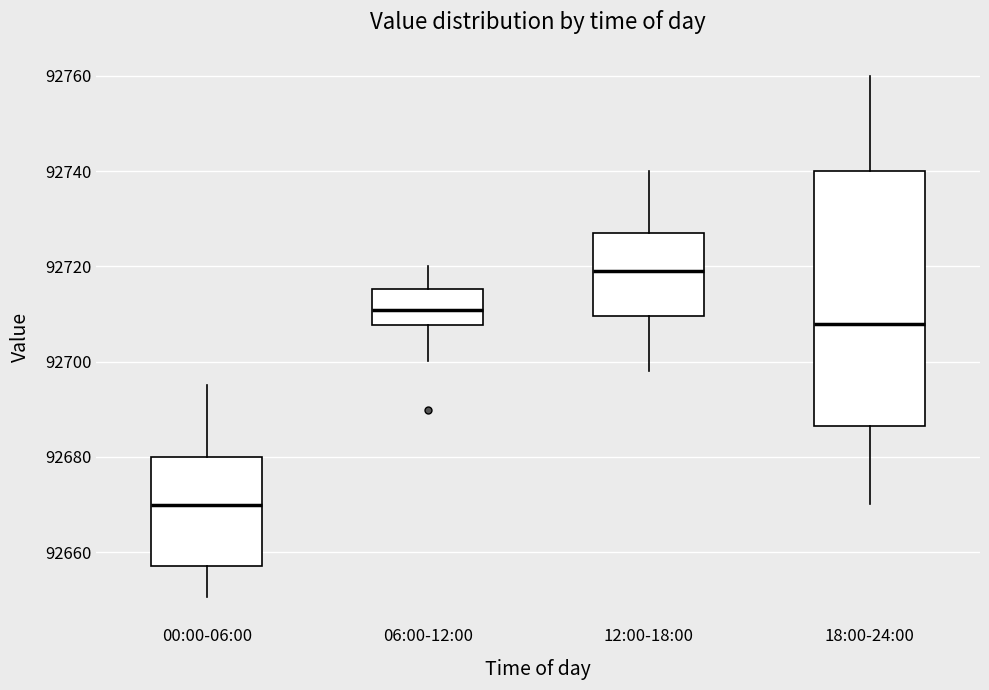

Where does the upper whisker of the box for 00:00-06:00 end on the y-axis? The values are not printed on the chart, so give them approximately, as read against the axis.

92696